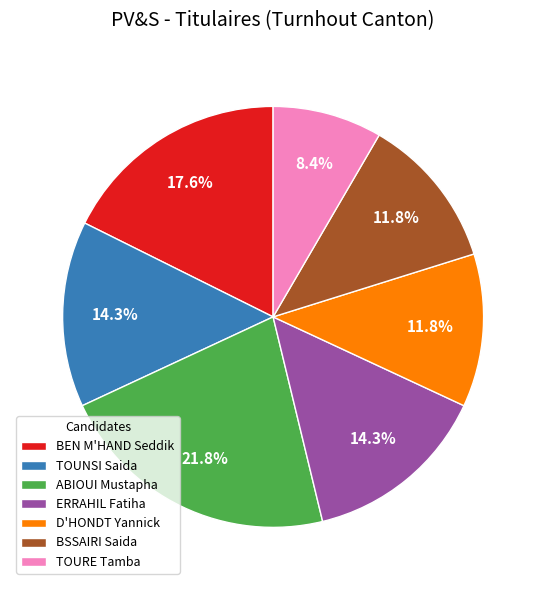

True or false: BEN M'HAND Seddik accounts for 32% of the total.

False